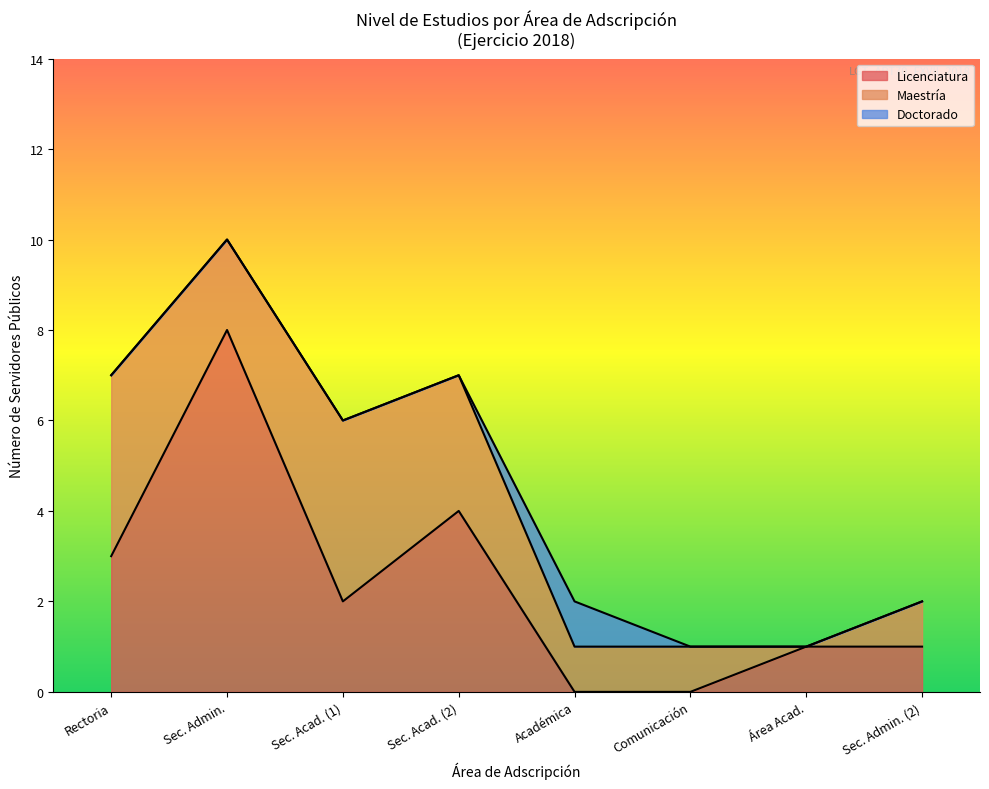

At which category is the sum across all series the highest?

Sec. Admin.